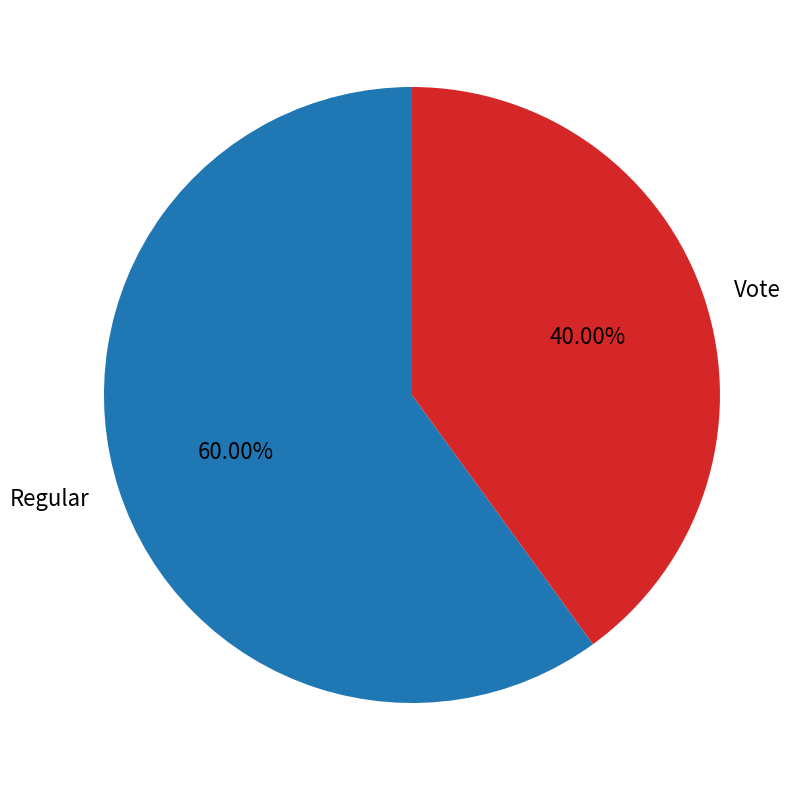

Count the number of slices in the pie.

2